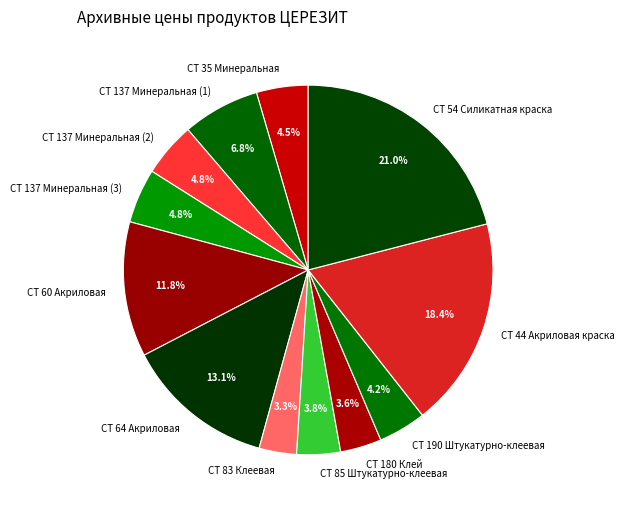

What is the ratio of the value at CT 137 Минеральная (1) to the value at CT 64 Акриловая?

0.5